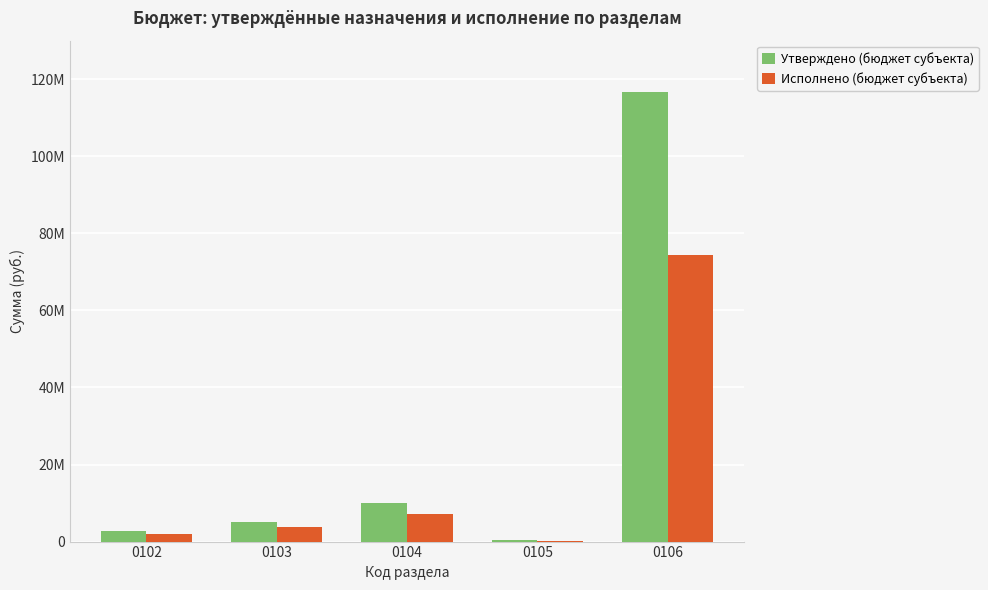

What is the sum of all Исполнено (бюджет субъекта) values?

87566576.7